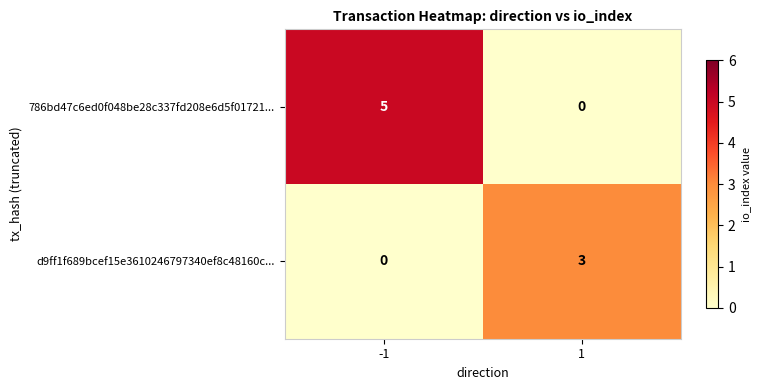

What is the sum of the 786bd47c6ed0f048be28c337fd208e6d5f01721... values at 1 and -1?

5